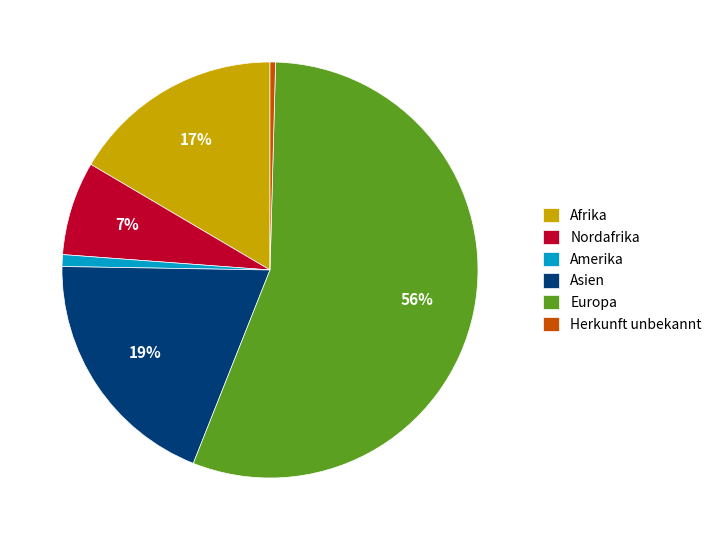

Is there any slice that represents more than half of the pie?

Yes